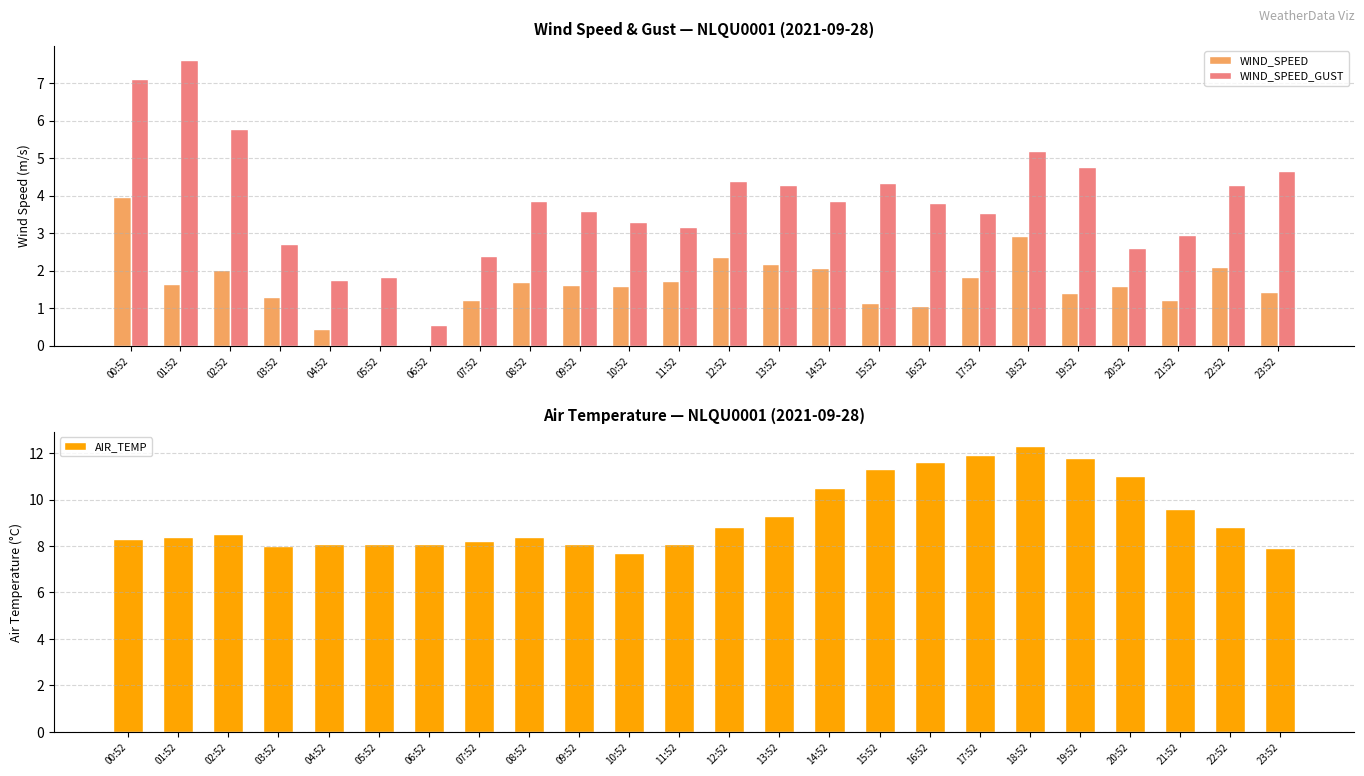

At 07:52, list the series in order from smallest to largest.

WIND_SPEED, WIND_SPEED_GUST, AIR_TEMP